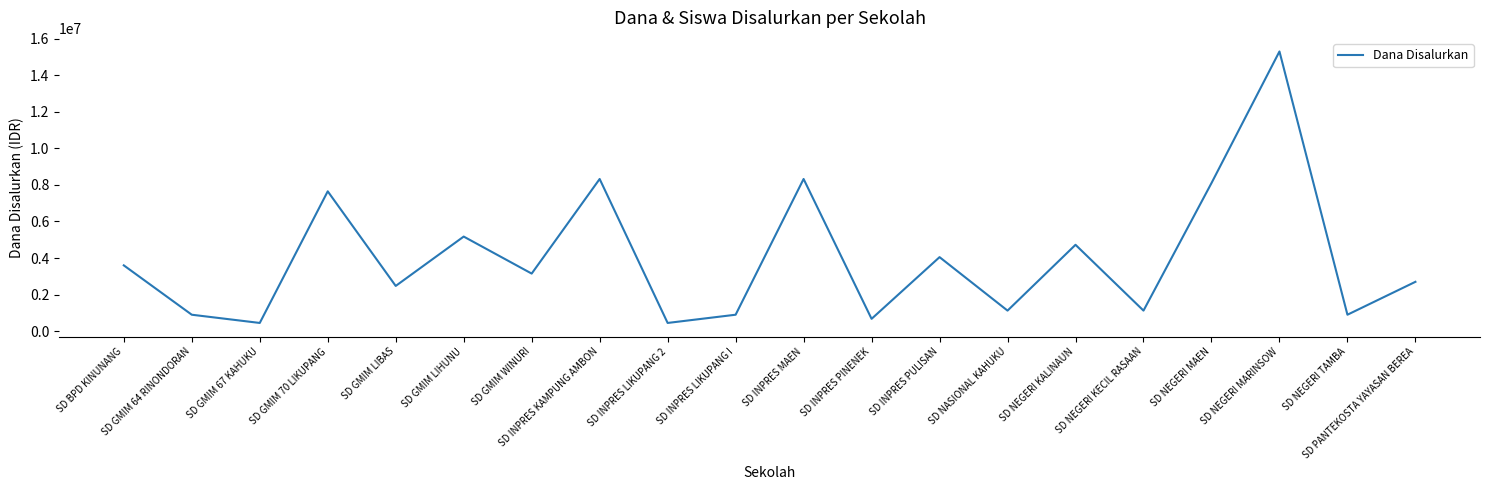

What is the difference between the values at SD NEGERI TAMBA and SD INPRES KAMPUNG AMBON?

7425000